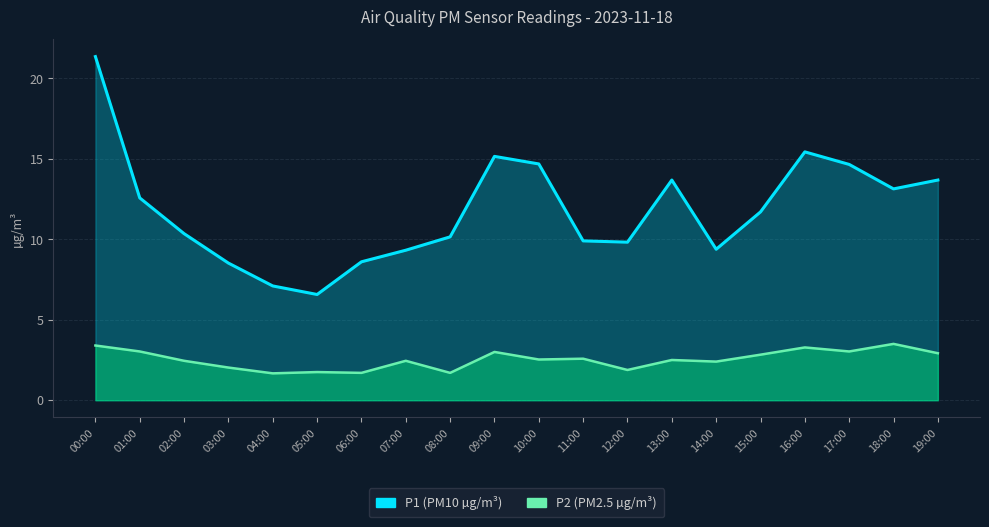

At how many categories does at least one series exceed 18?

1